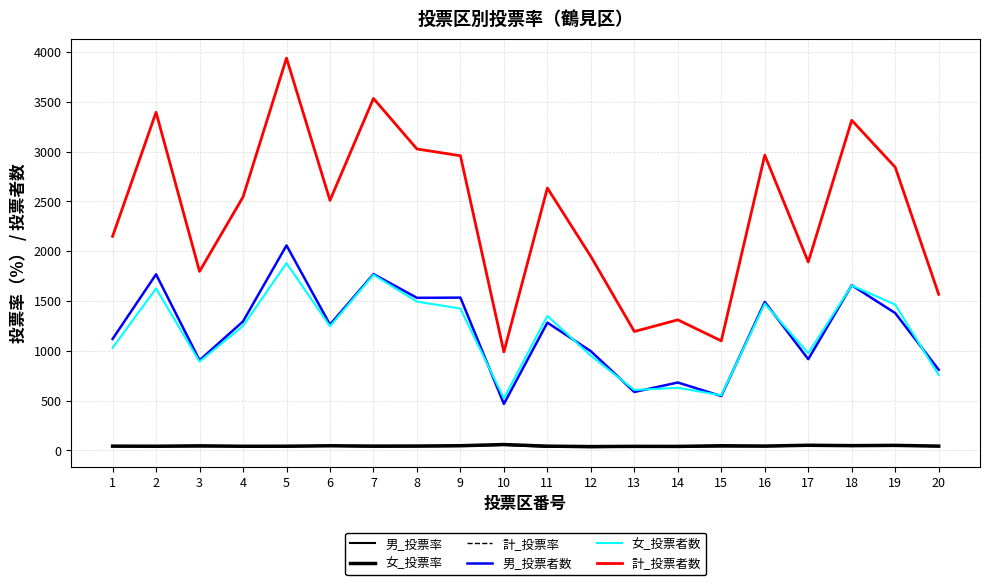

How many lines are shown in the chart?

6